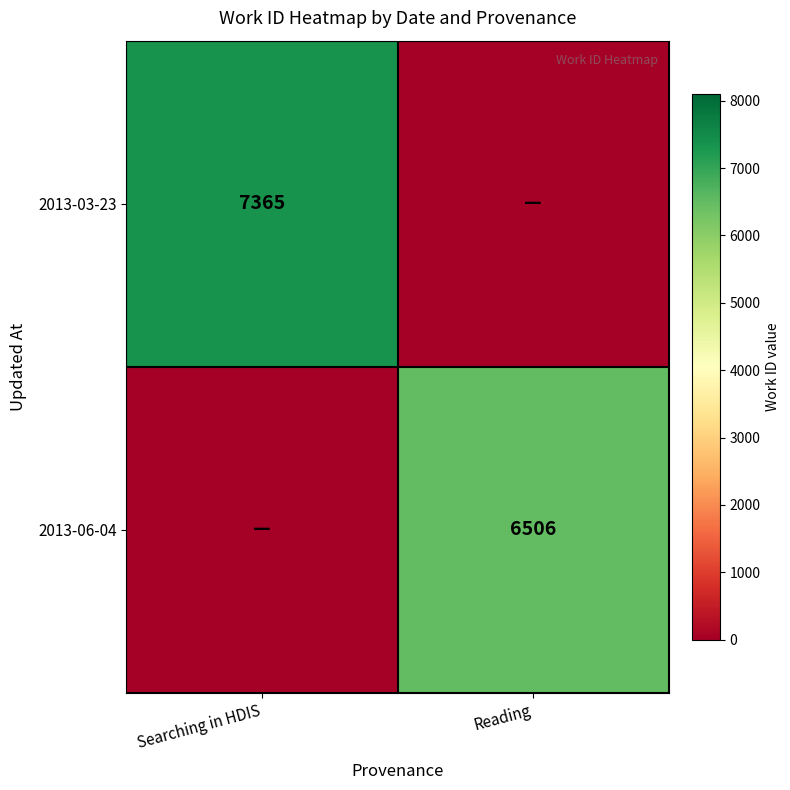

What is the spread (max minus min) of values at Reading?

6506